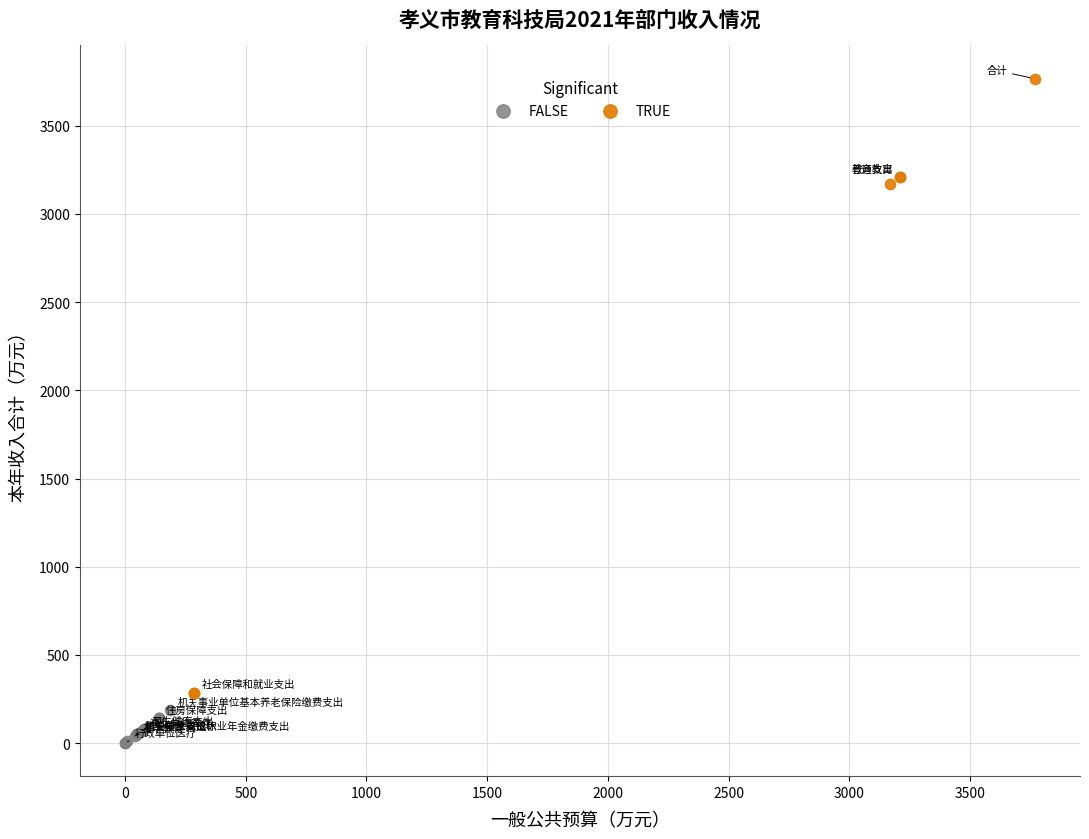

Which series reaches the maximum Y coordinate?

TRUE